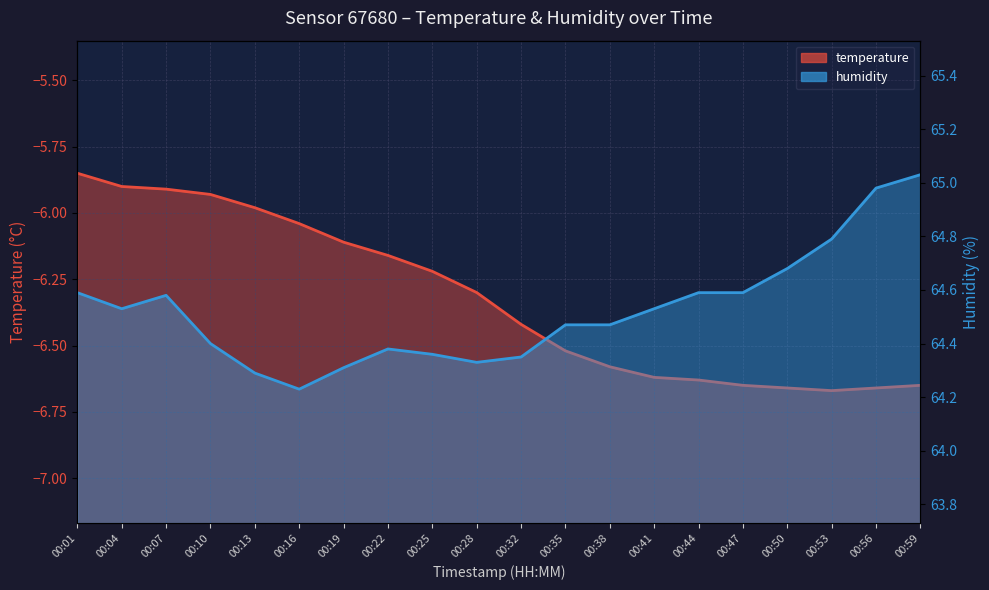

How many lines are shown in the chart?

2